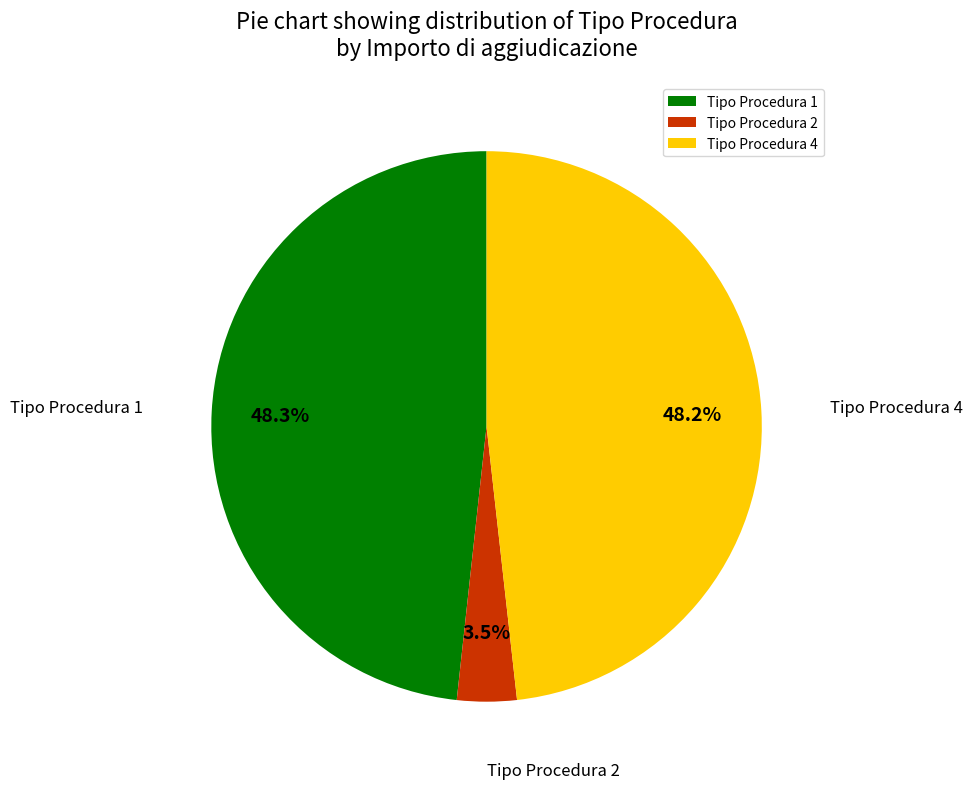

To the nearest percent, what is the average slice percentage?

33%